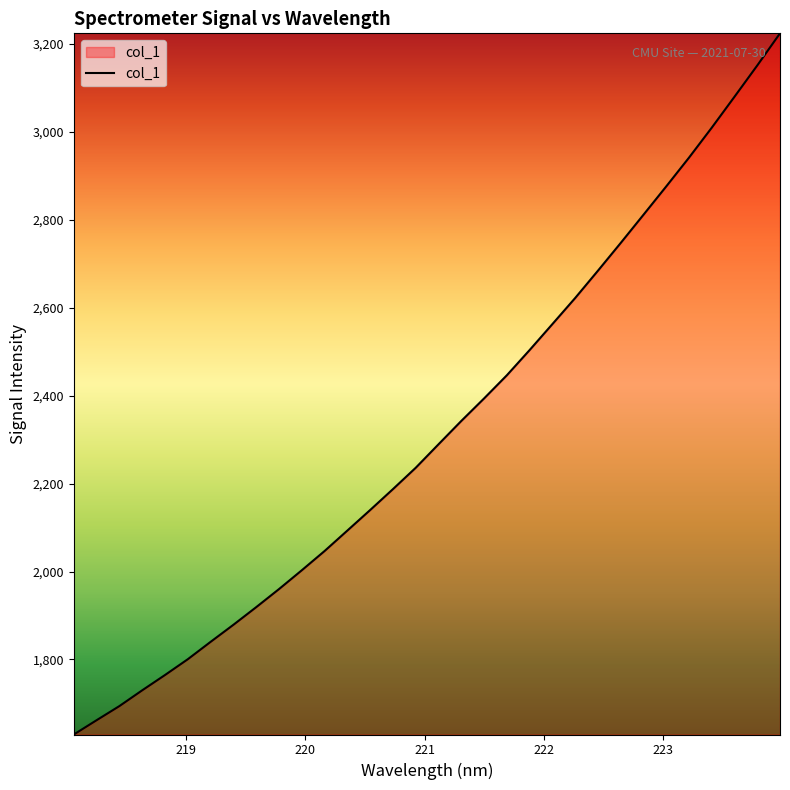

What is the minimum value shown in the chart?

1629.3